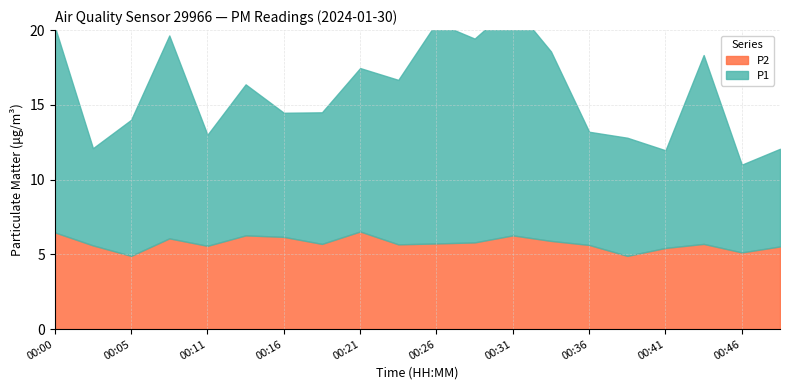

What is the difference between the P1 values at 00:41 and 00:28?

7.1